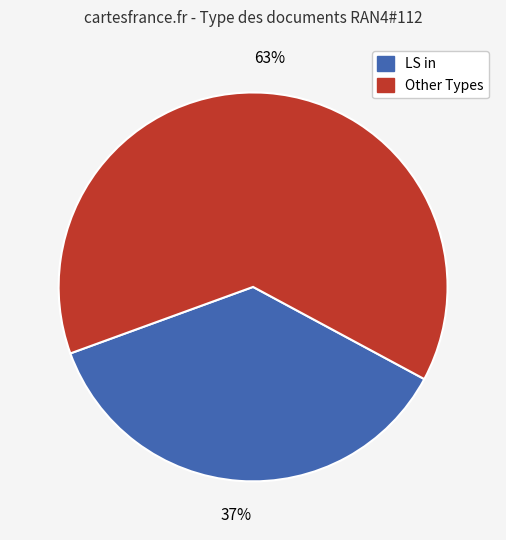

Is there a majority slice in this chart?

Yes